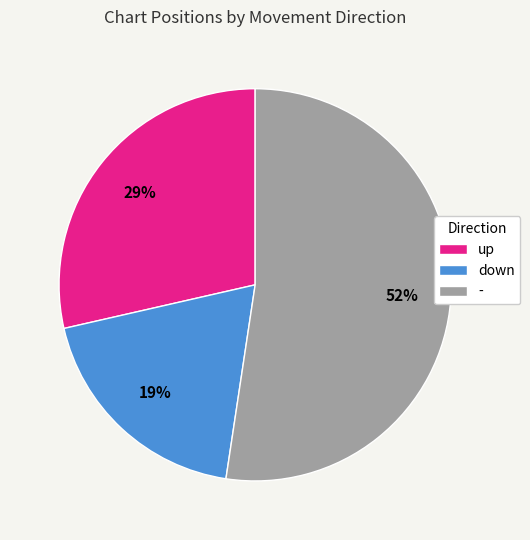

Approximately how many times larger is the value at up compared to down?

1.5